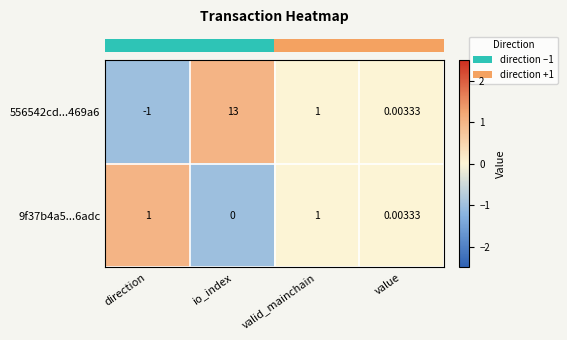

What is the minimum value shown in the chart?

-1.0